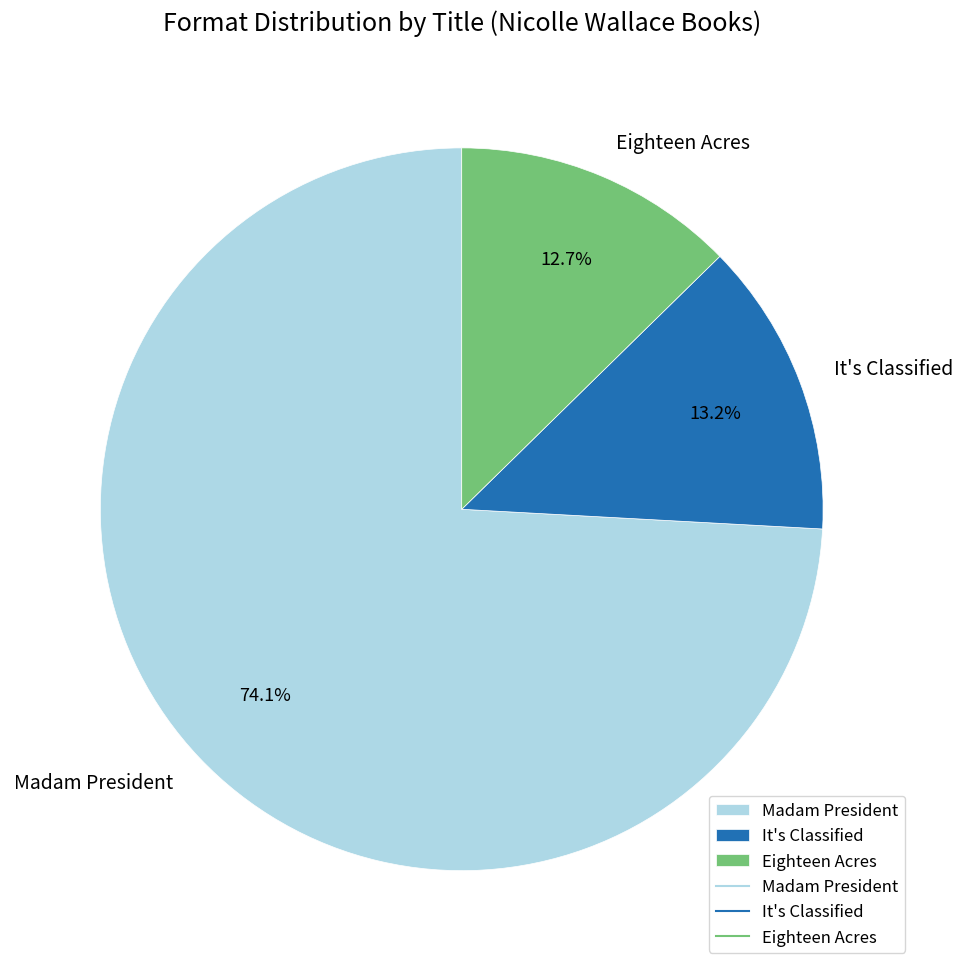

How many slices are in this pie chart?

3